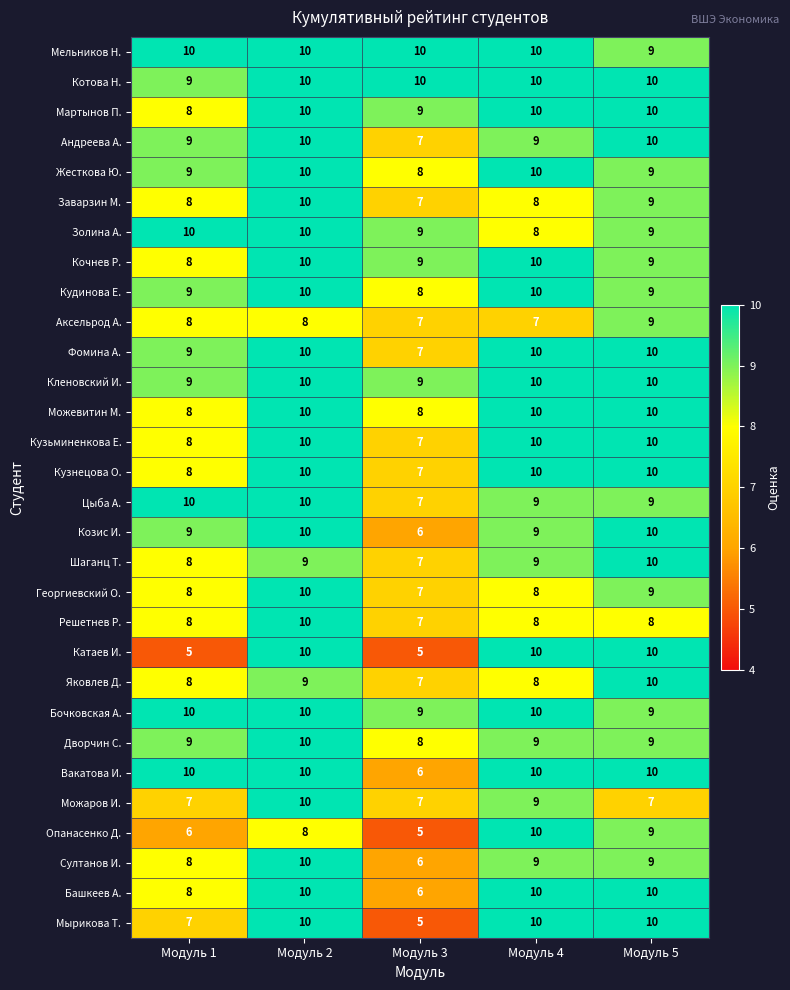

What is the maximum value for Мырикова Т.?

10